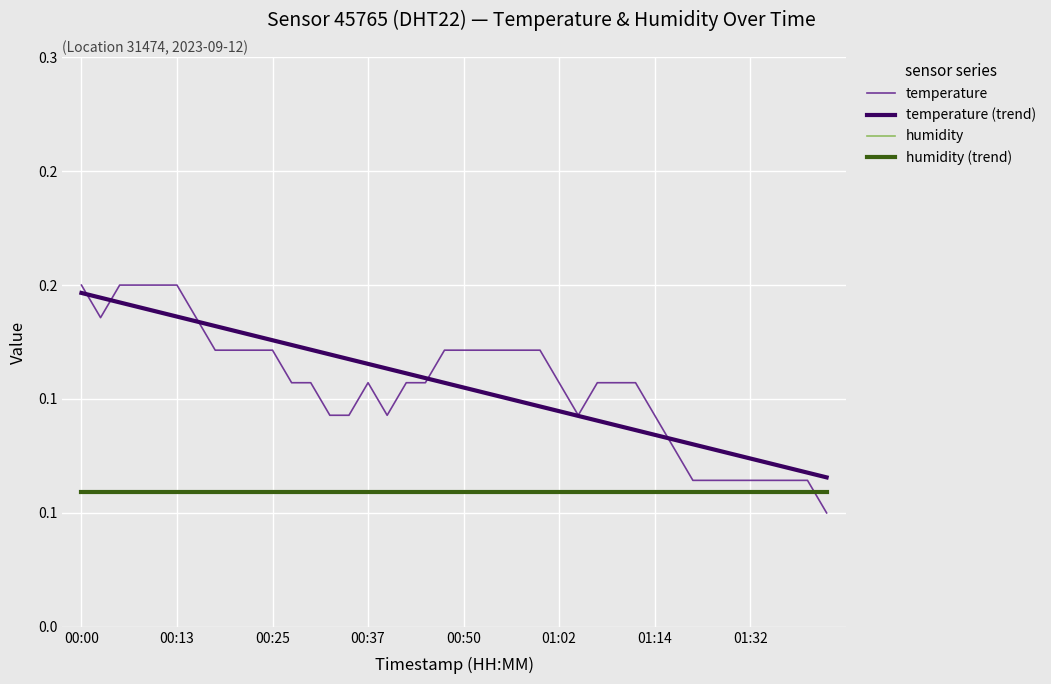

Is this an area chart (filled region under the line)?

No